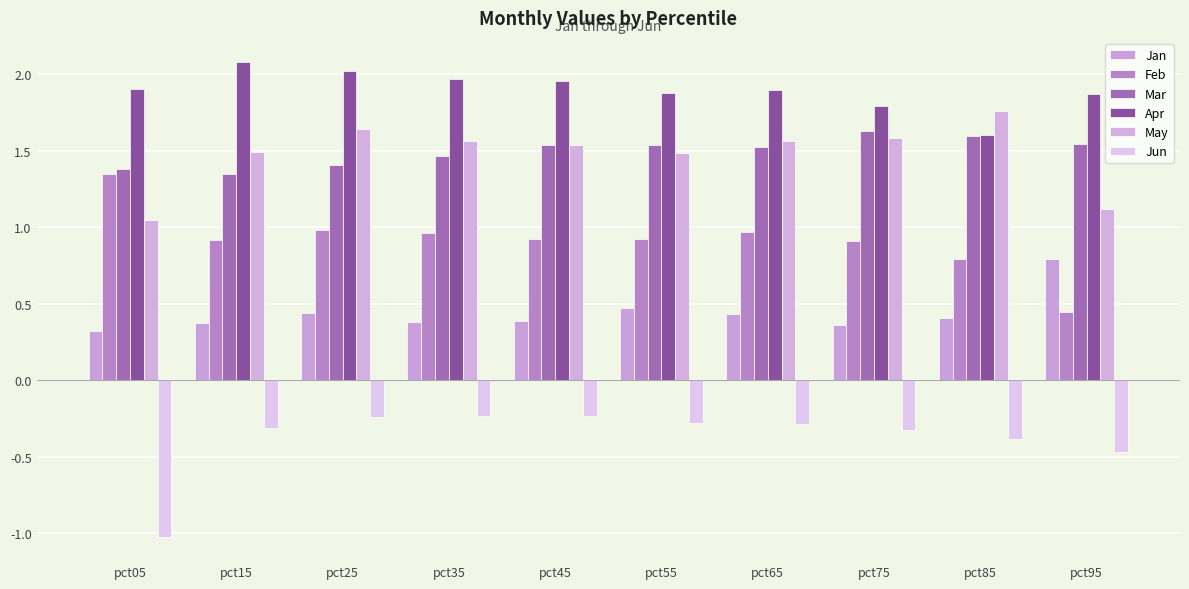

True or false: Jan has a value of 0.4 at pct25.

True